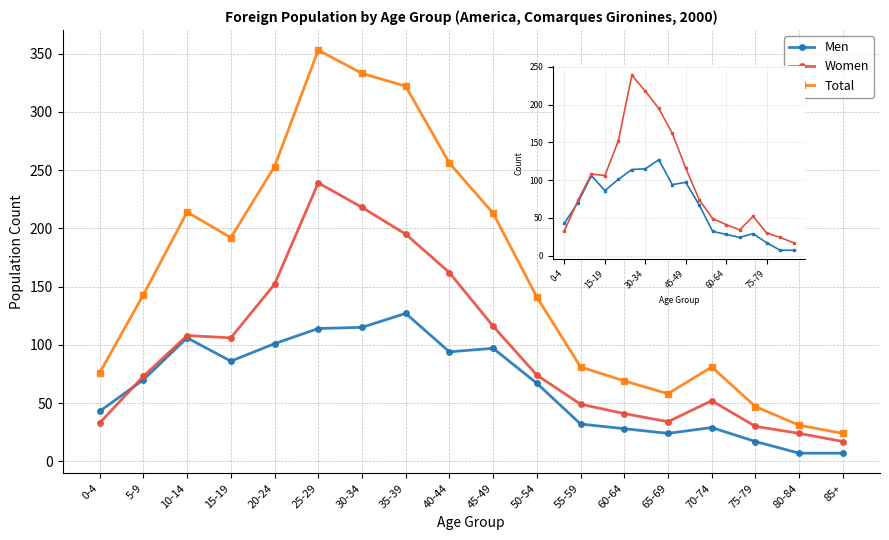

How many values in the Total series exceed 143?

8